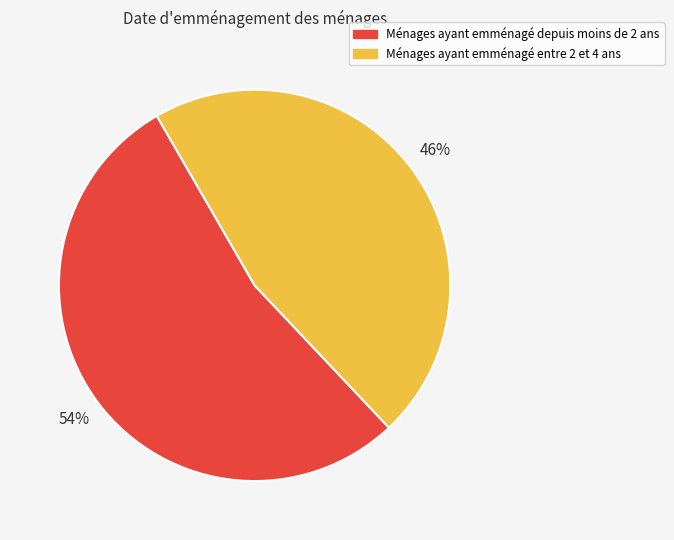

Does any single category account for the majority?

Yes